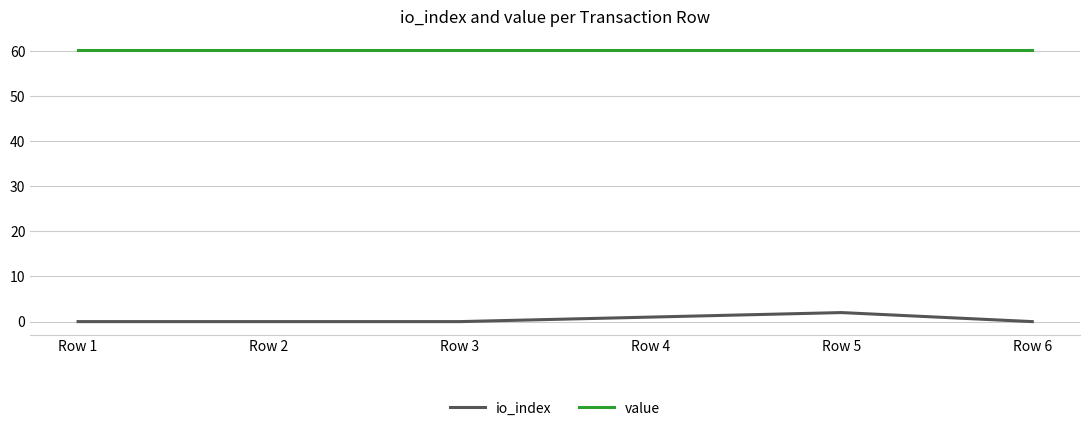

How many lines are shown in the chart?

2